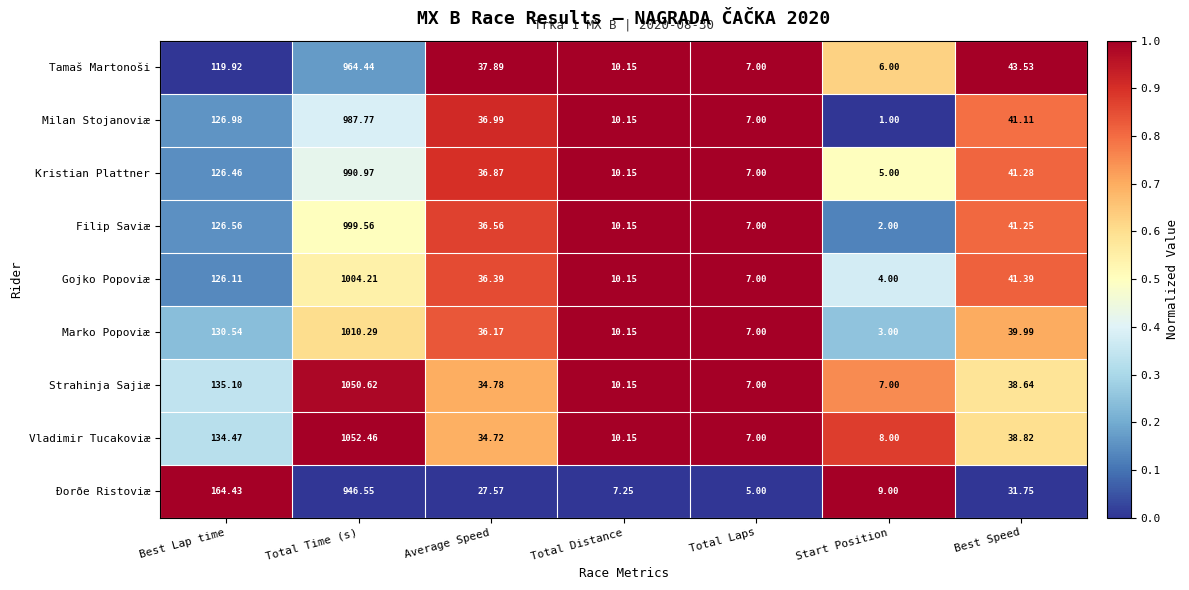

Which series has the largest total across all categories?

Vladimir Tucakoviæ